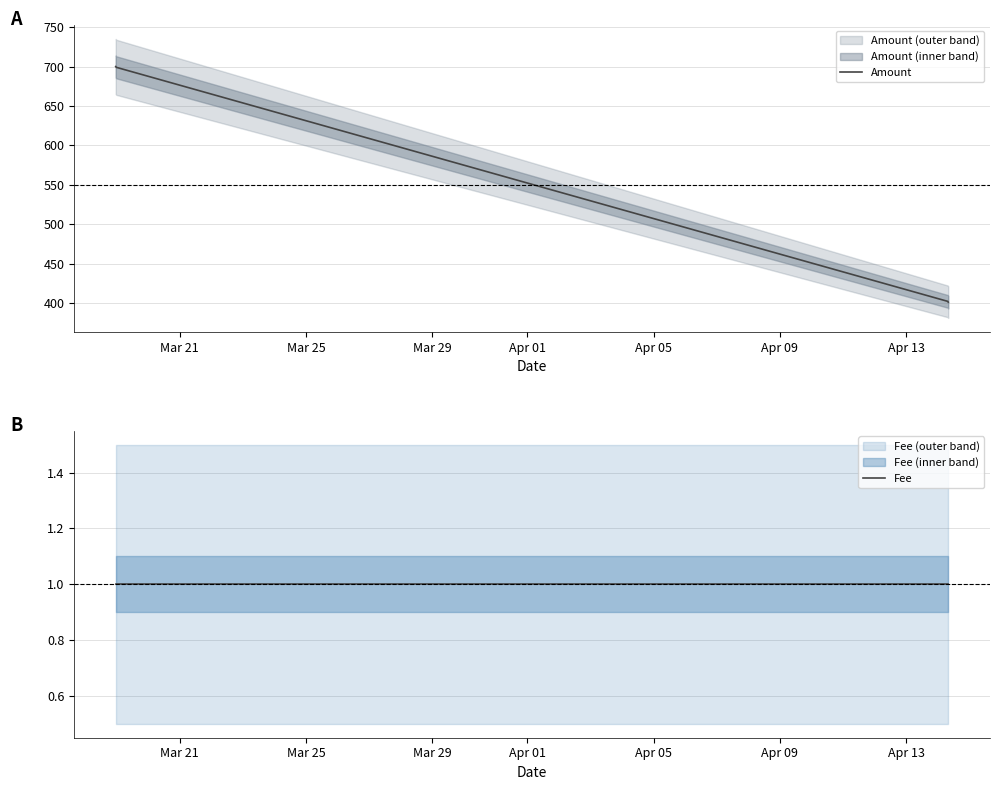

What value does the Fee series have at Mar 25?

1